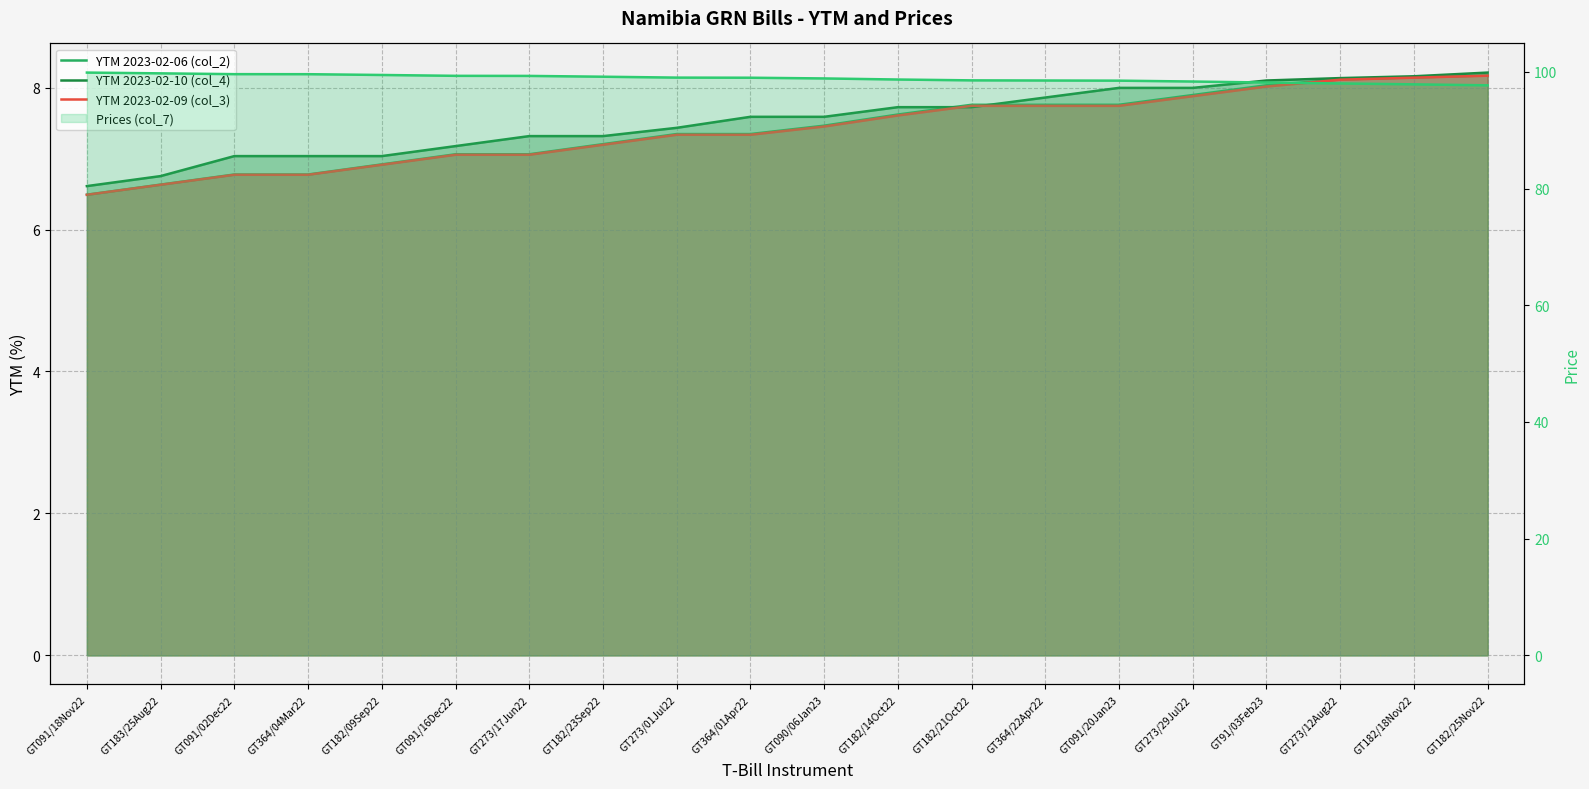

Rank the series by their maximum value, from highest to lowest.

YTM 2023-02-10 (col_4), YTM 2023-02-06 (col_2), YTM 2023-02-09 (col_3)